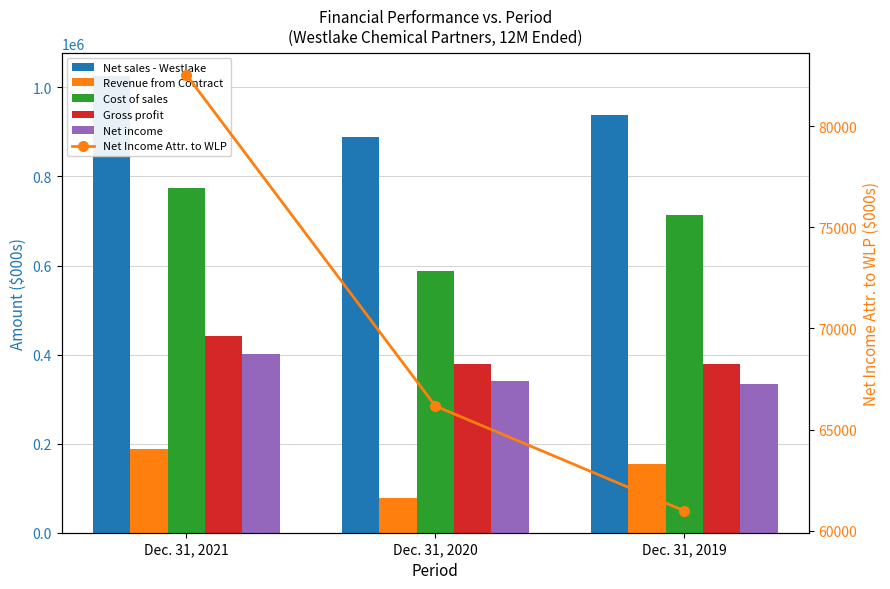

The Cost of sales series shows 1113490 at Dec. 31, 2019. True or false?

False